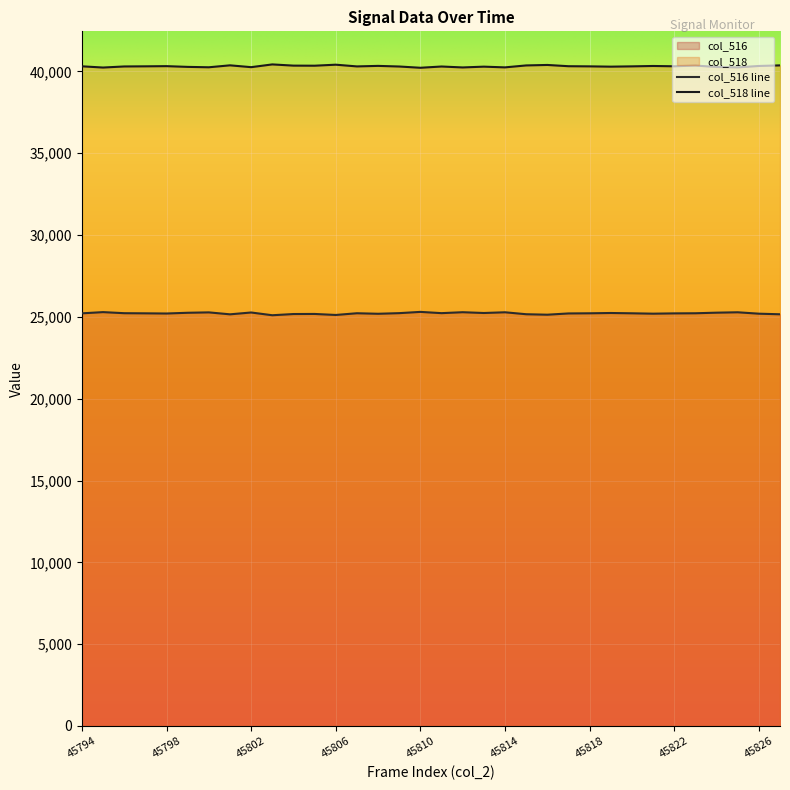

Which category has the lowest value across all series?

45803